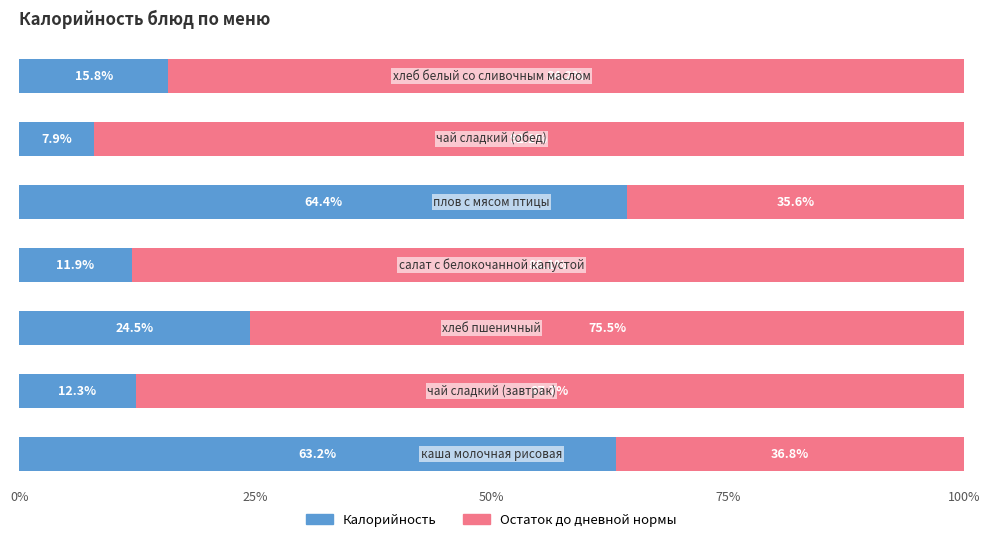

What is the average value of the Калорийность series?

28.6